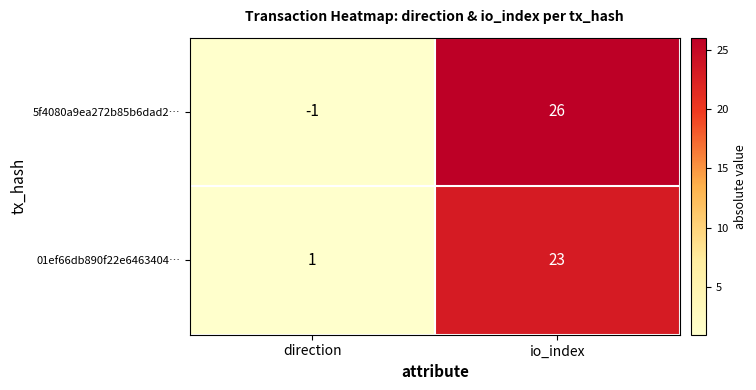

What is the total value across all series at io_index?

49